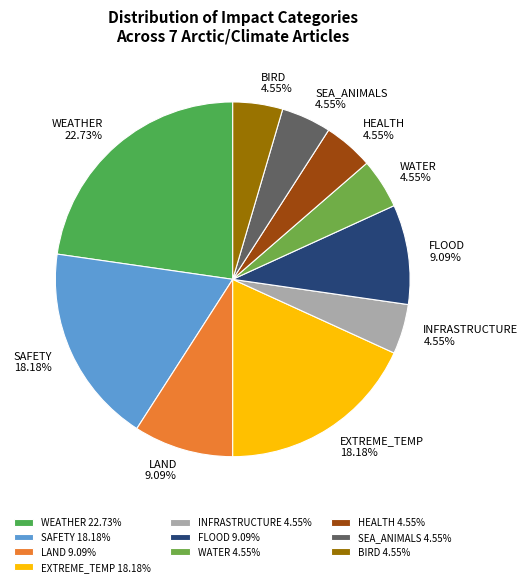

Which category has the biggest portion of the pie?

WEATHER 22.73%